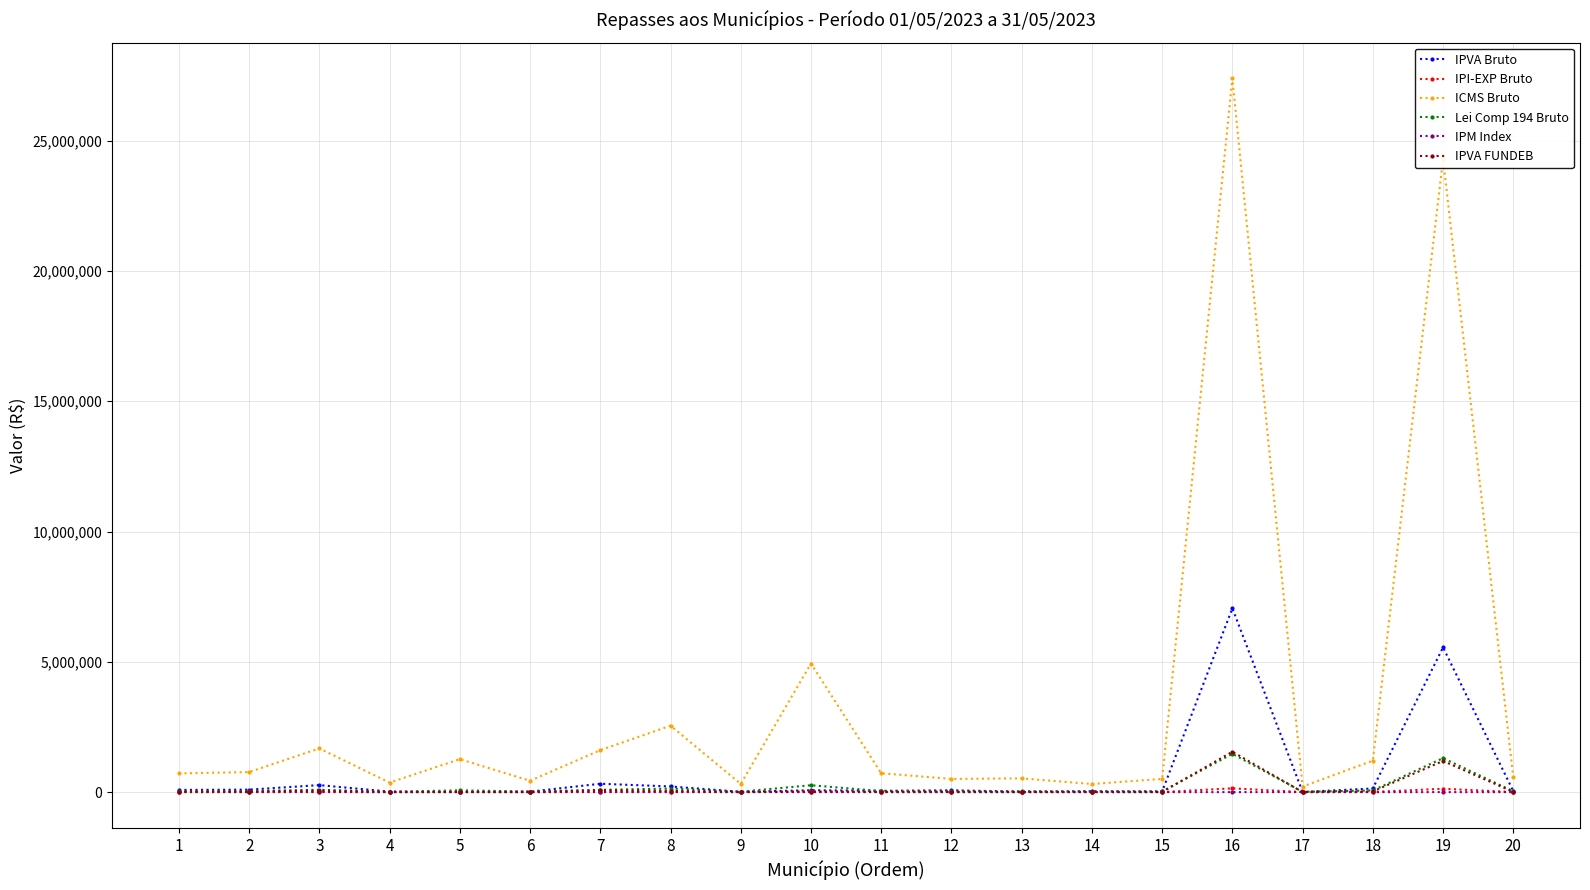

Which series has the widest spread of values?

ICMS Bruto